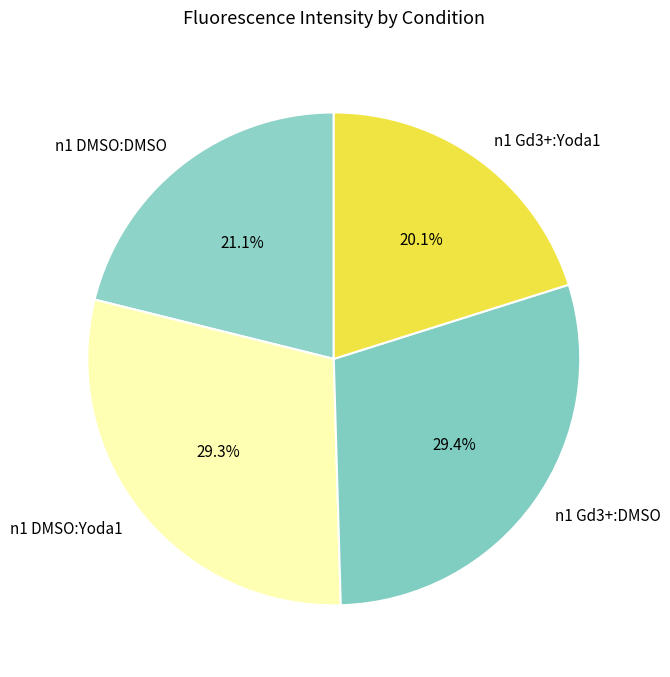

What portion of the pie excludes n1 Gd3+:Yoda1?

79.9%